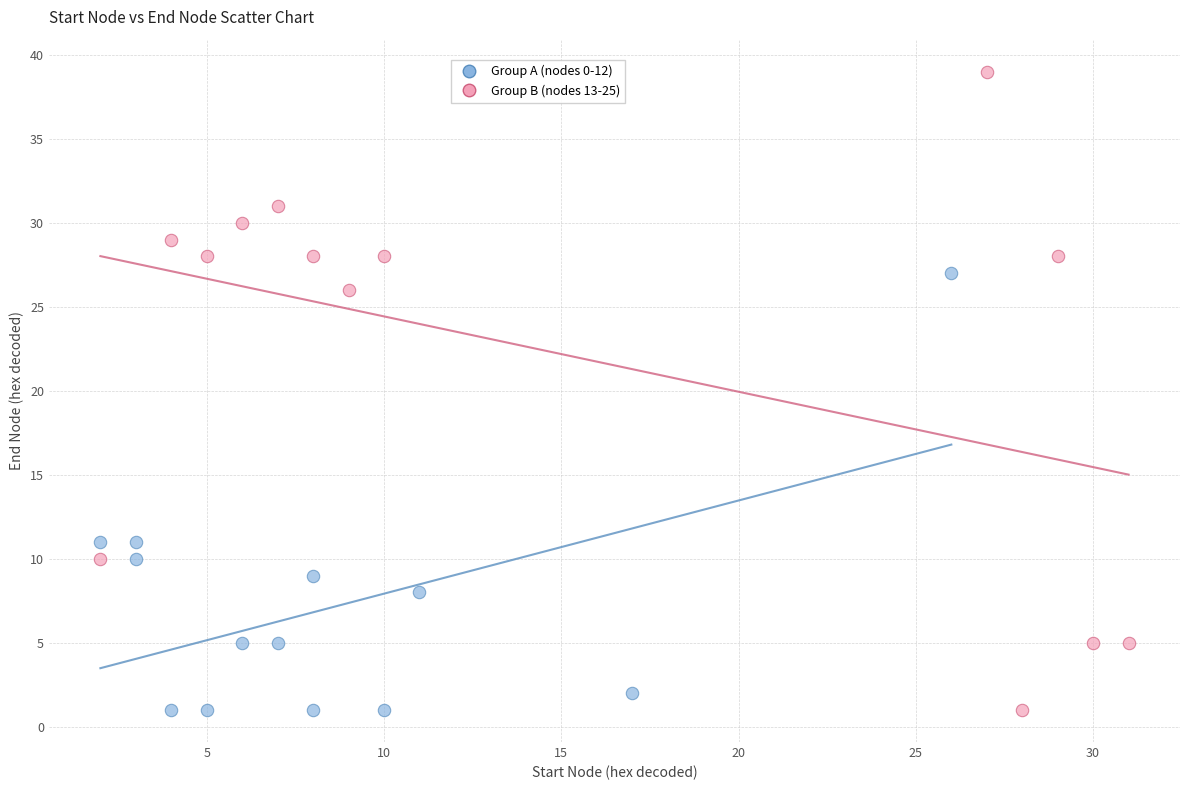

Which series has the widest spread of Y values?

Group B (nodes 13-25)